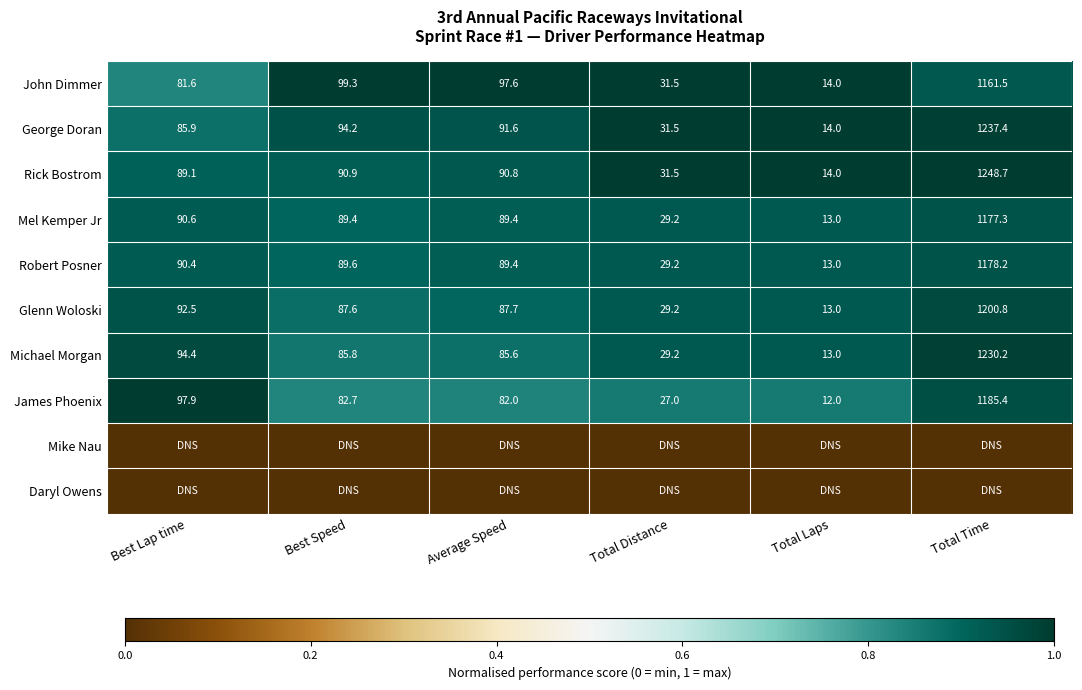

Rank the categories by Glenn Woloski value from lowest to highest.

Total Laps, Total Distance, Best Speed, Average Speed, Best Lap time, Total Time